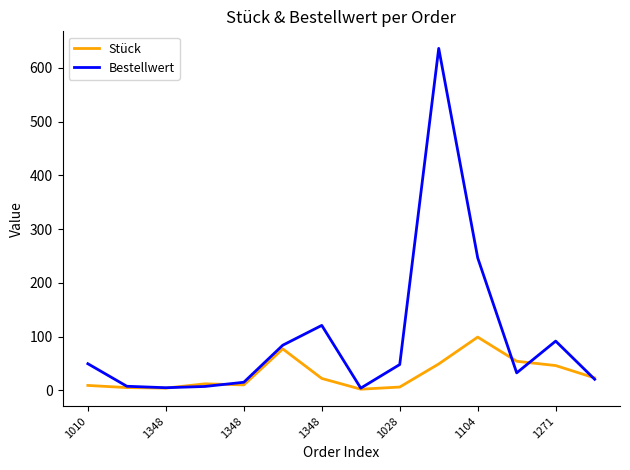

Which series has the largest total across all categories?

Bestellwert